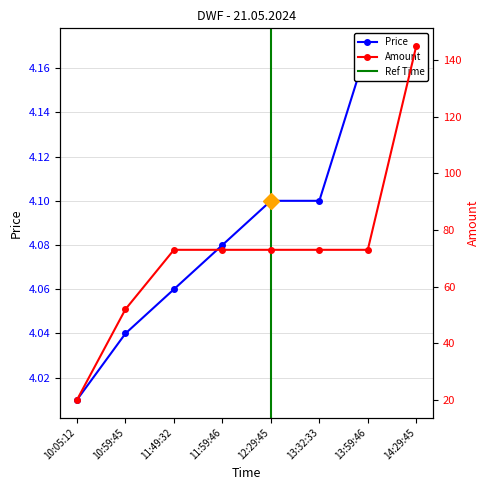

What is the maximum value for Amount?

145.0